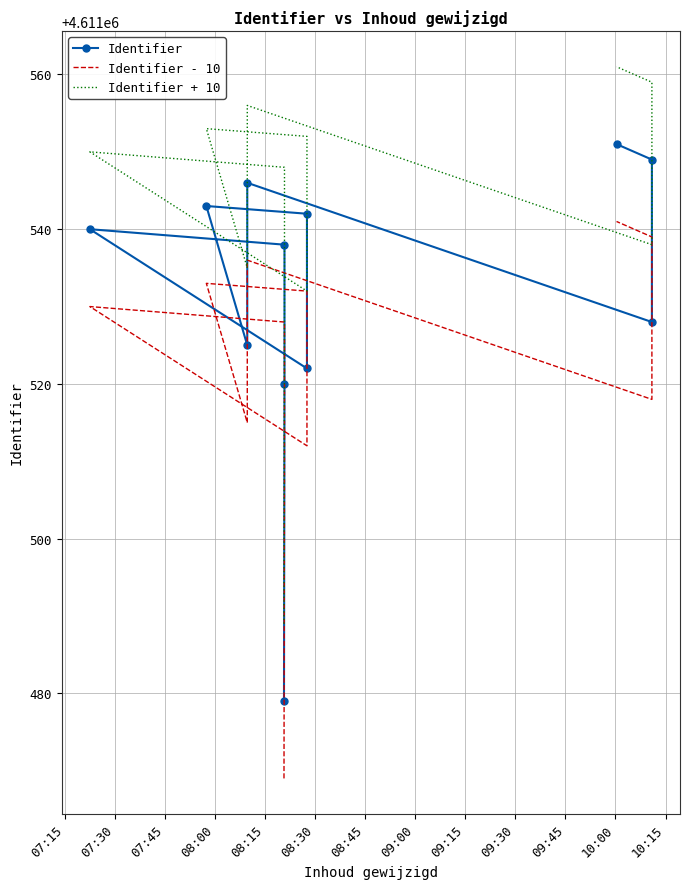

How many distinct data groups are displayed?

3